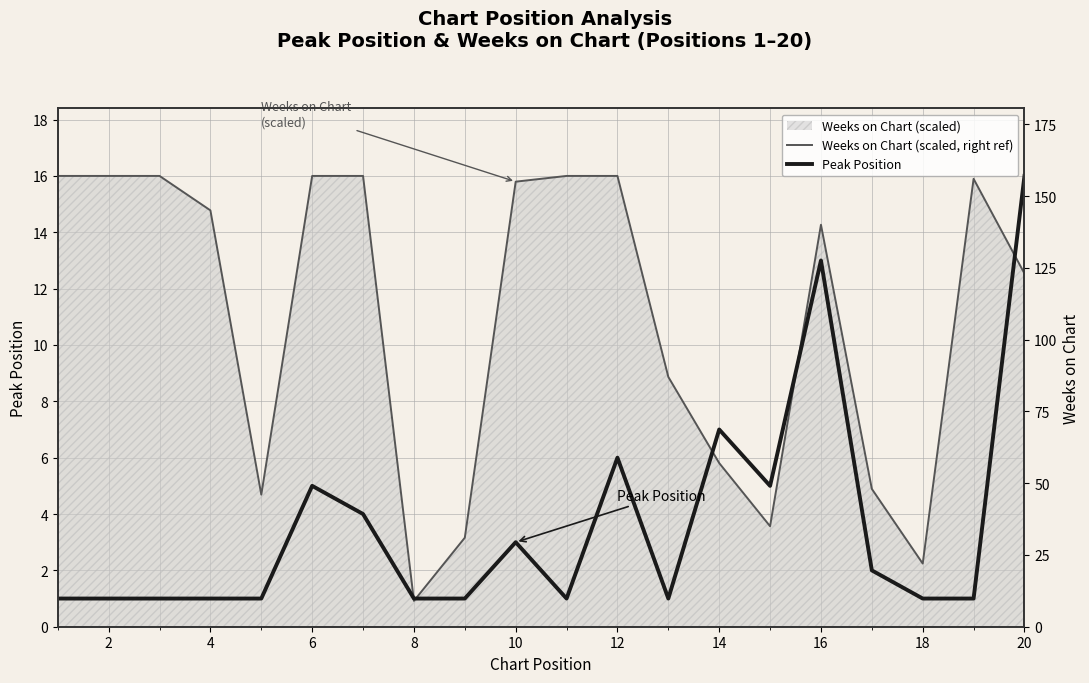

What is the minimum value shown in the chart?

0.9